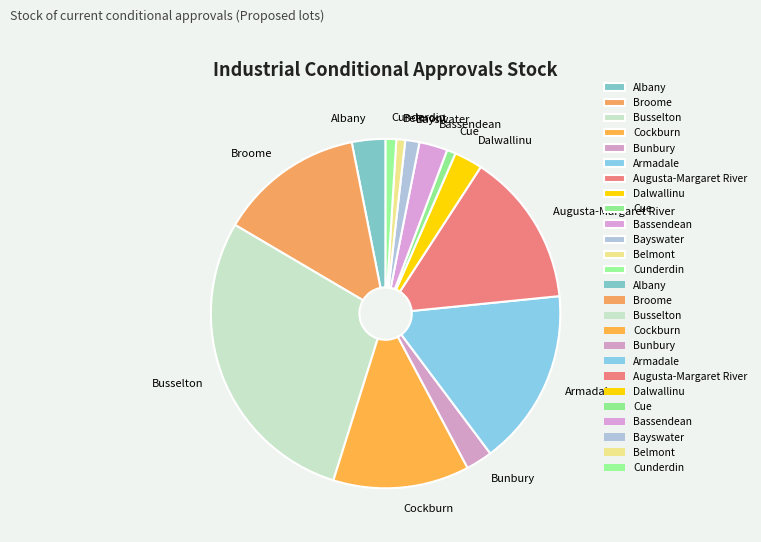

Which slice is the largest?

Busselton